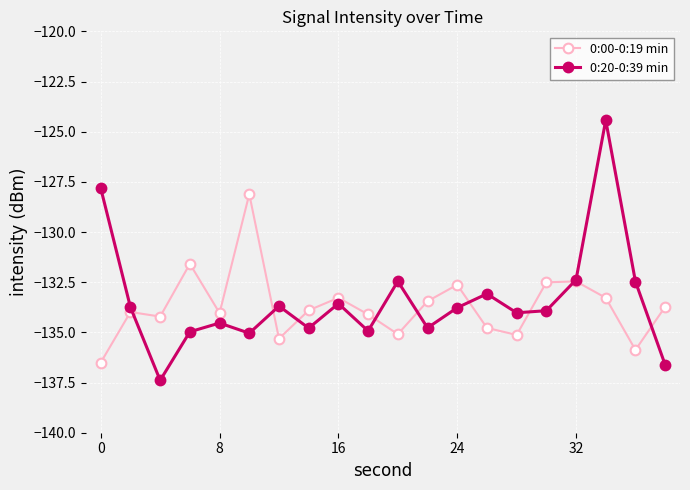

True or false: 0:00-0:19 min has more than 1 points higher than both neighbors.

True